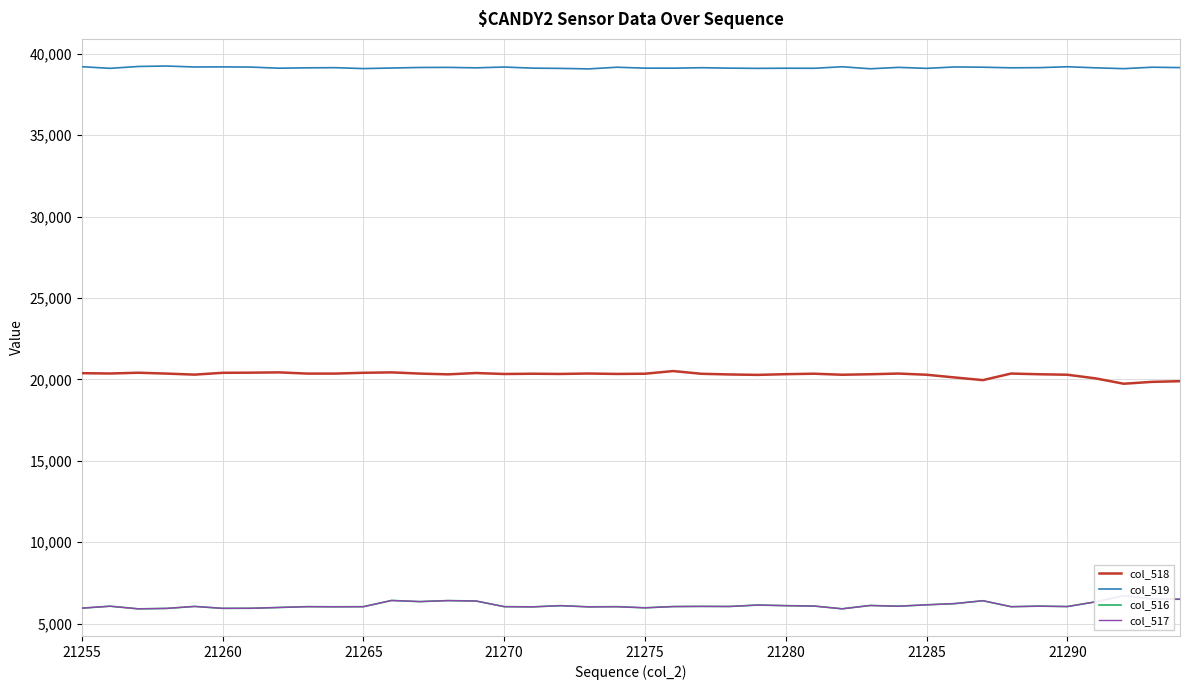

The value of col_518 at 21265 is 34520. True or false?

False